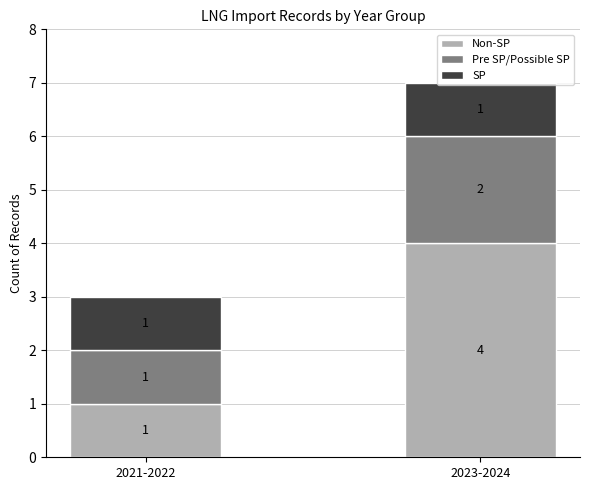

What is the total value across all series at 2023-2024?

7